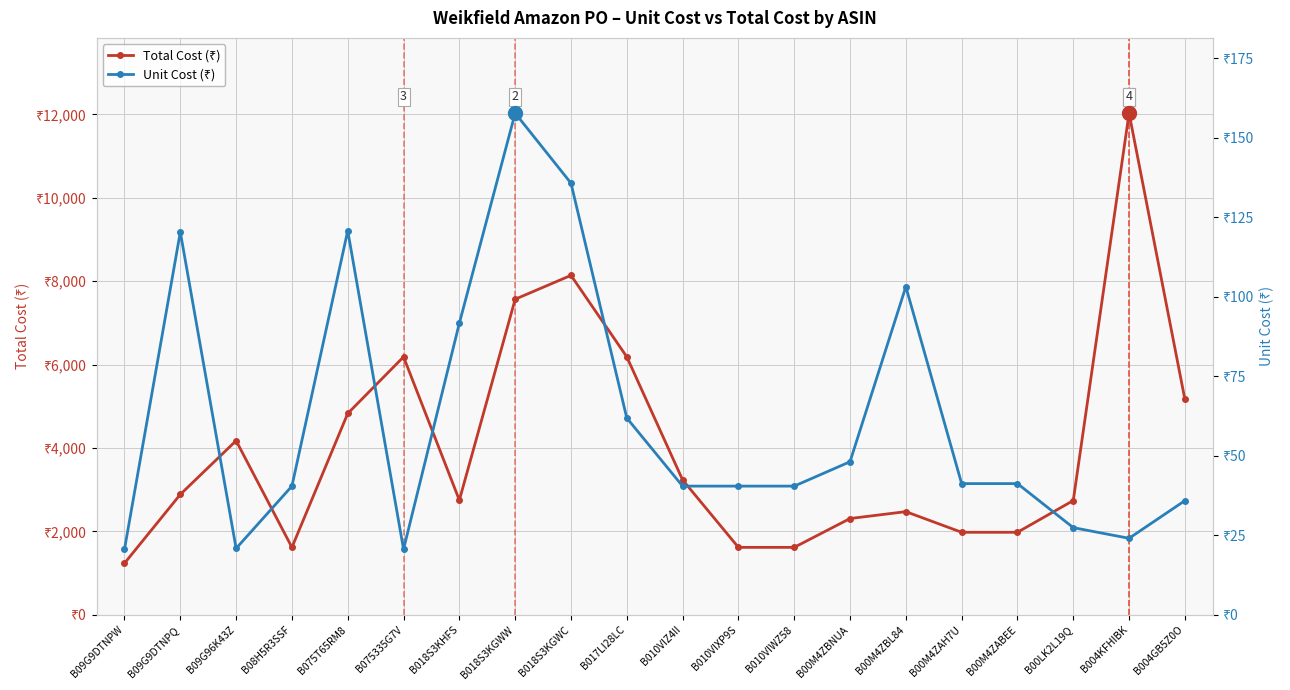

What is the sum of all Total Cost (₹) values?

80736.7